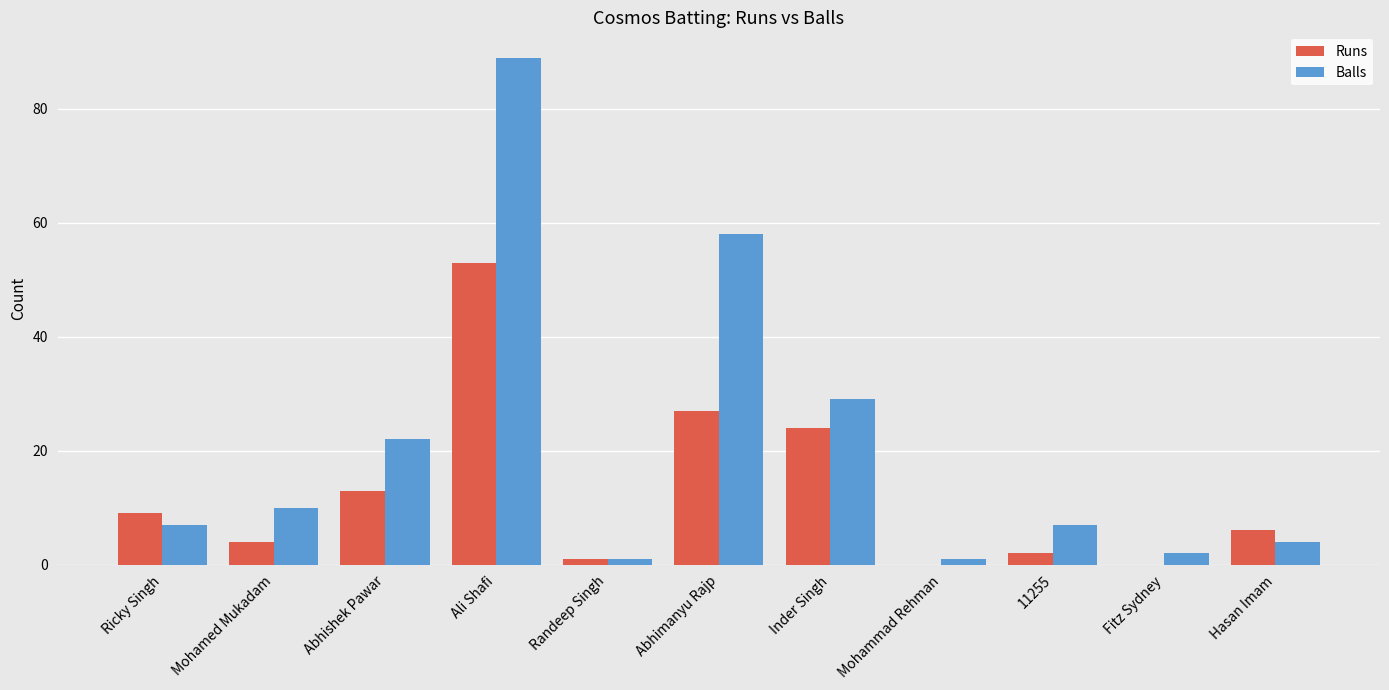

What is the total value across all series at Ali Shafi?

142